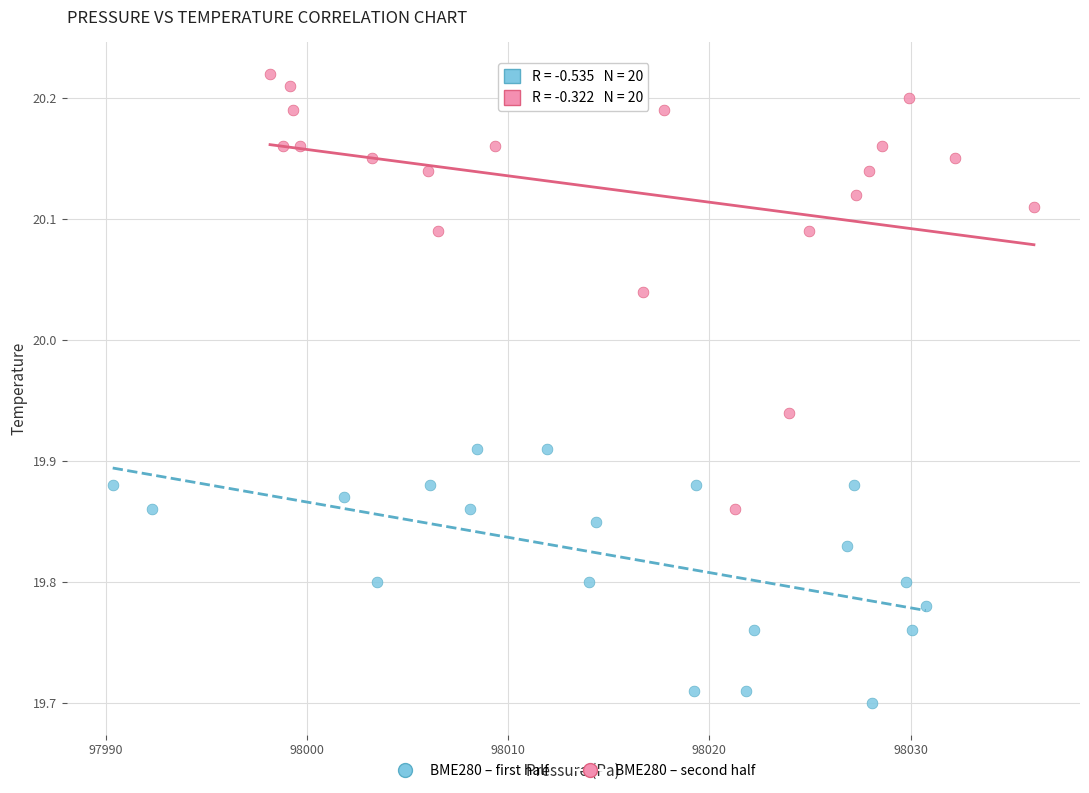

Which series has the widest spread of Y values?

BME280 – second half